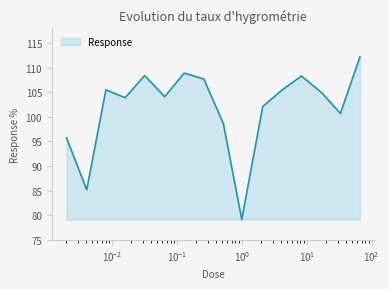

What is the difference between the maximum and minimum values?

33.1